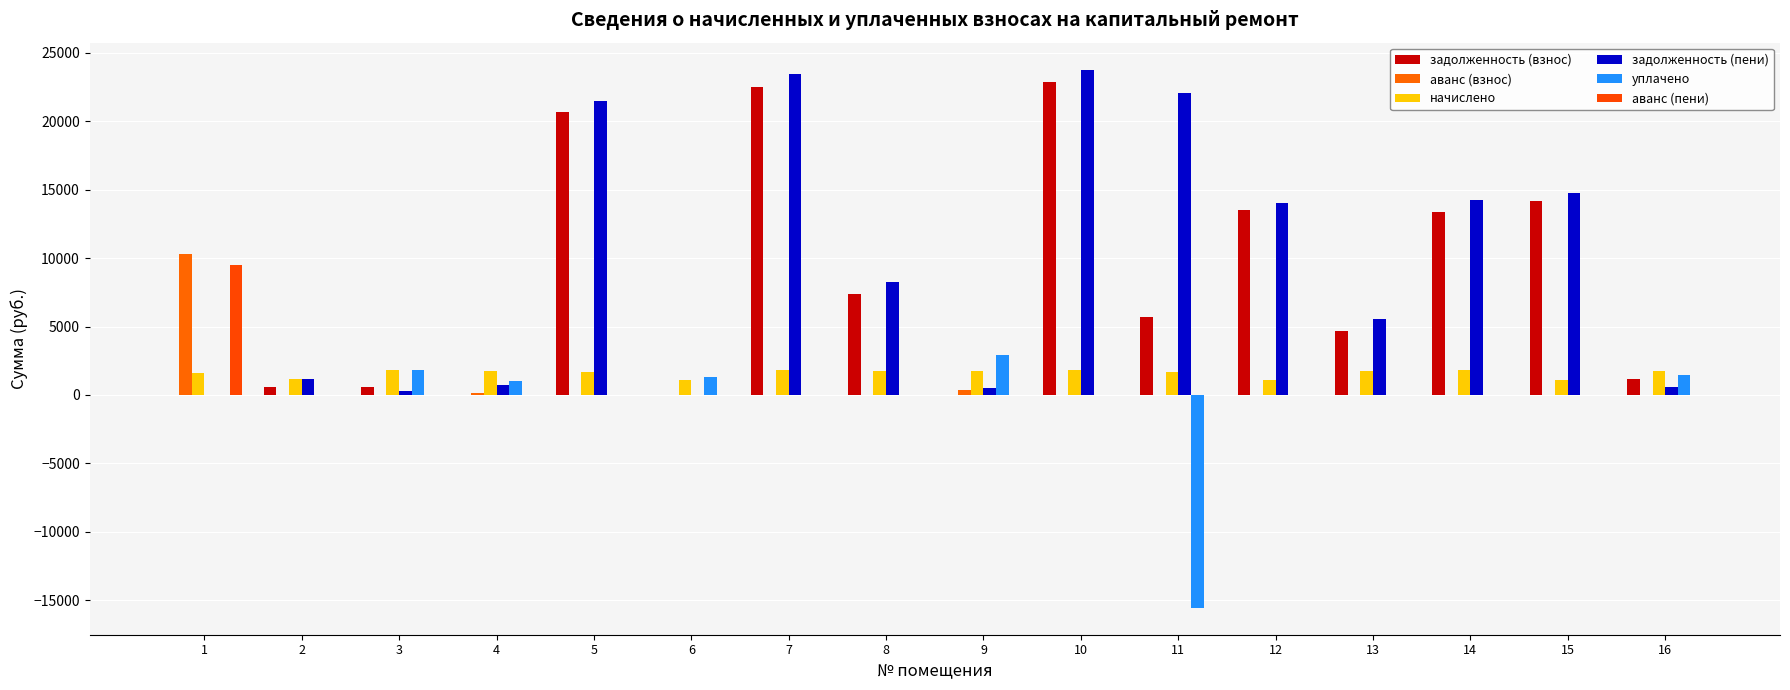

What is the sum of the уплачено values at 14 and 16?

1456.0